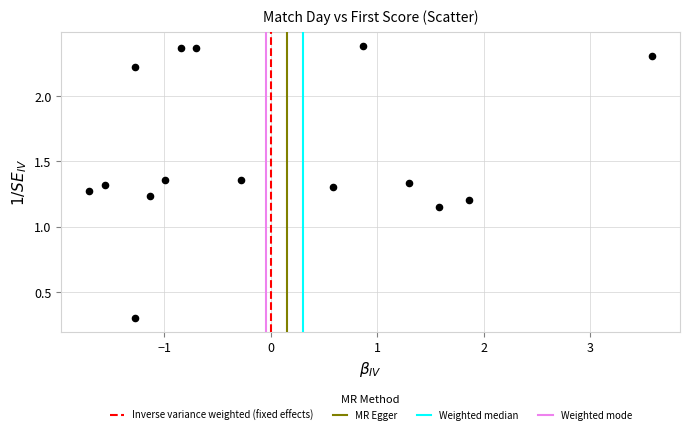

What is the range of Y values (max minus min)?

2.1